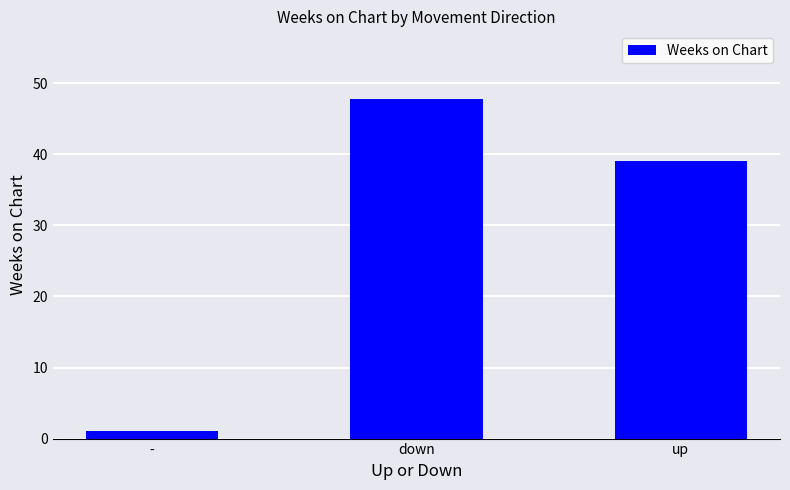

Reading left to right, extract all data points from this chart.

-=1.0	down=47.8	up=39.0